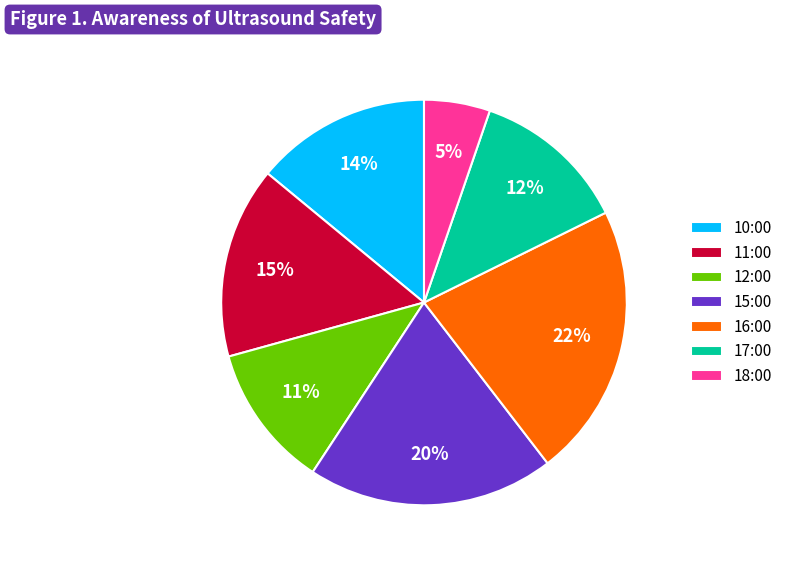

How many segments does this pie chart have?

7